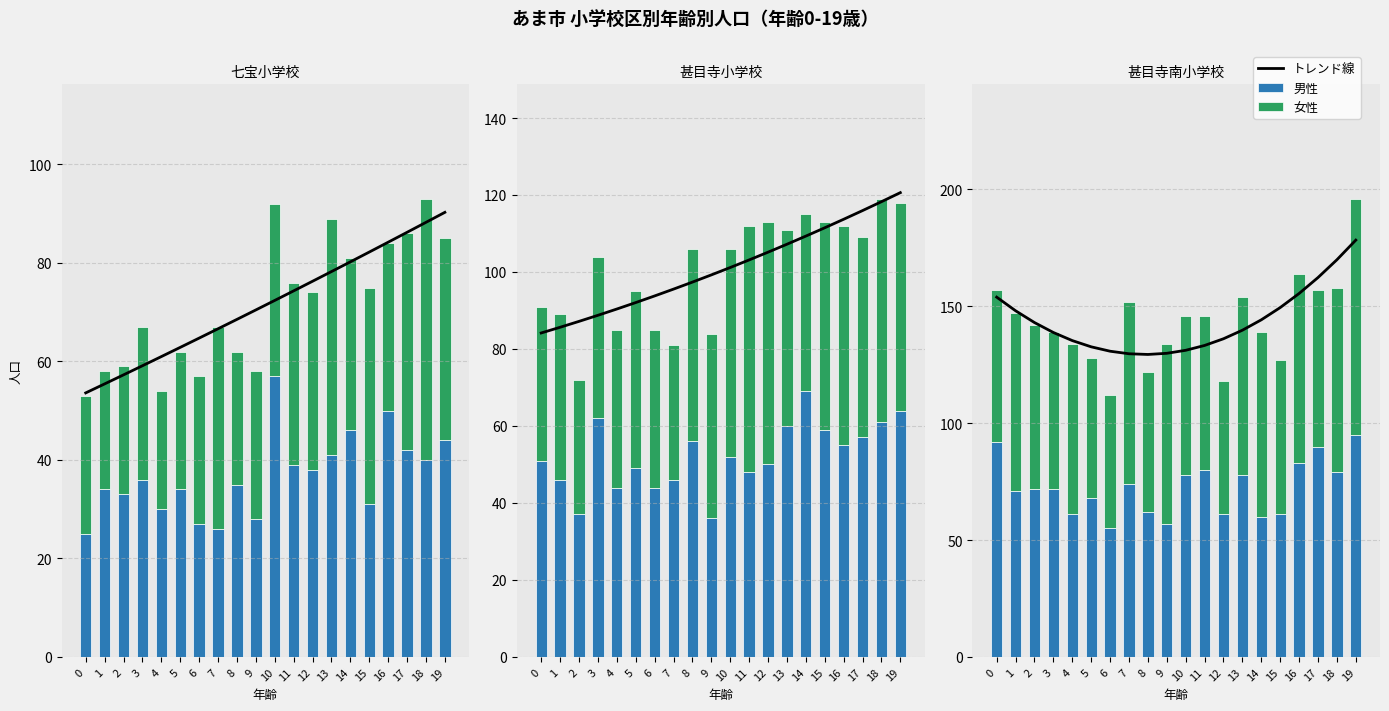

Is the value of トレンド線 at 2 greater than the value of 男性 at 0?

Yes